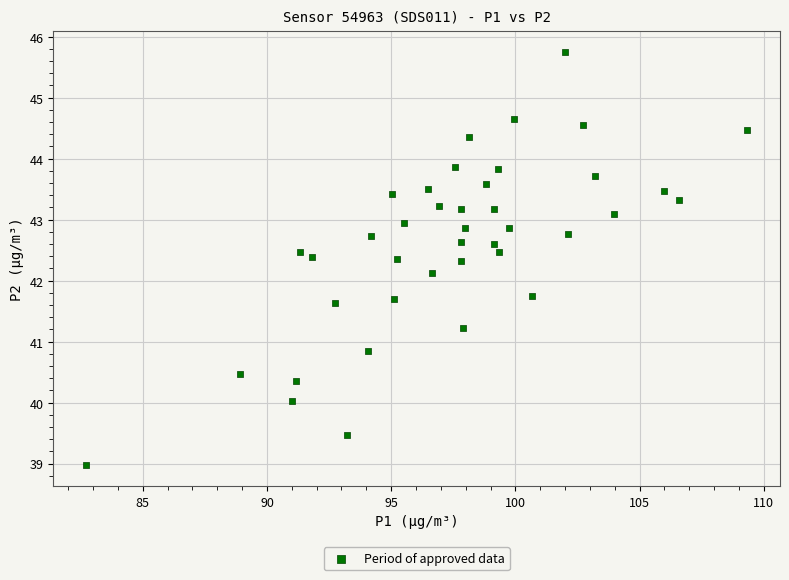

What is the range of X values (max minus min)?

26.6